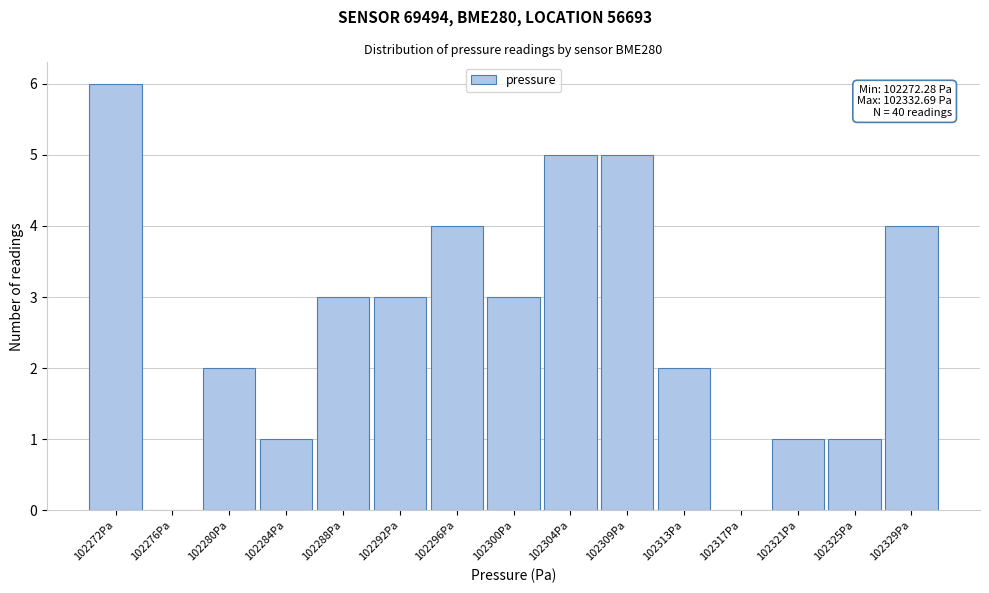

Reading left to right, transcribe all the data shown in this chart.

102272Pa=6	102276Pa=0	102280Pa=2	102284Pa=1	102288Pa=3	102292Pa=3	102296Pa=4	102300Pa=3	102304Pa=5	102309Pa=5	102313Pa=2	102317Pa=0	102321Pa=1	102325Pa=1	102329Pa=4